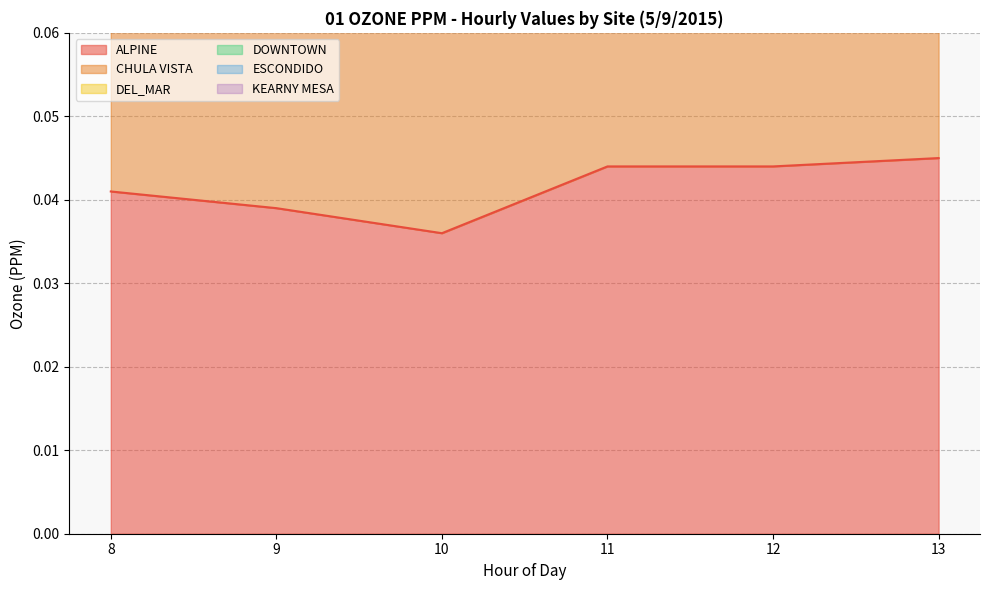

True or false: ESCONDIDO and CHULA VISTA cross at least once.

False